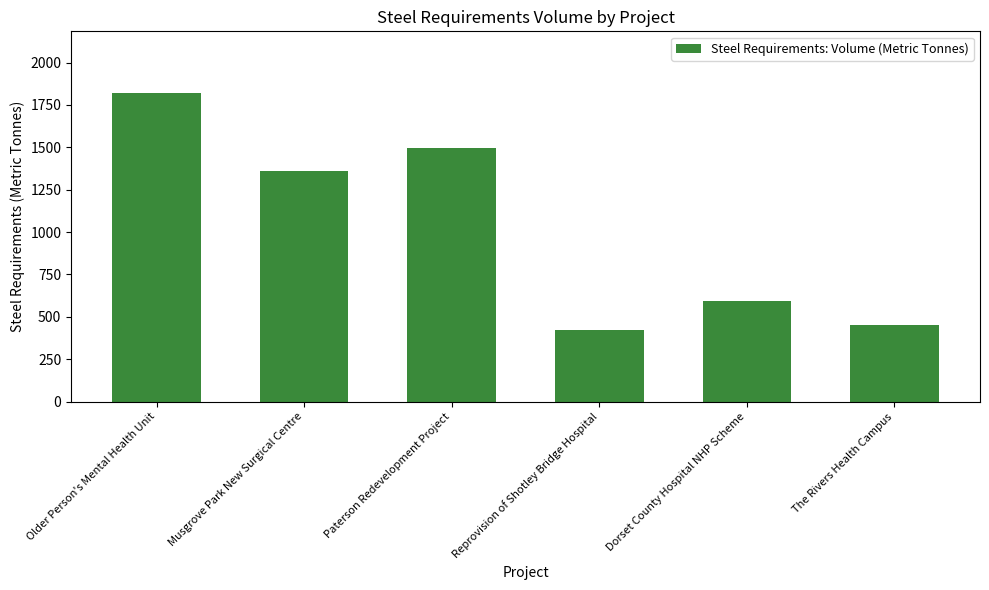

Where does the data first go above 1361?

Older Person's Mental Health Unit